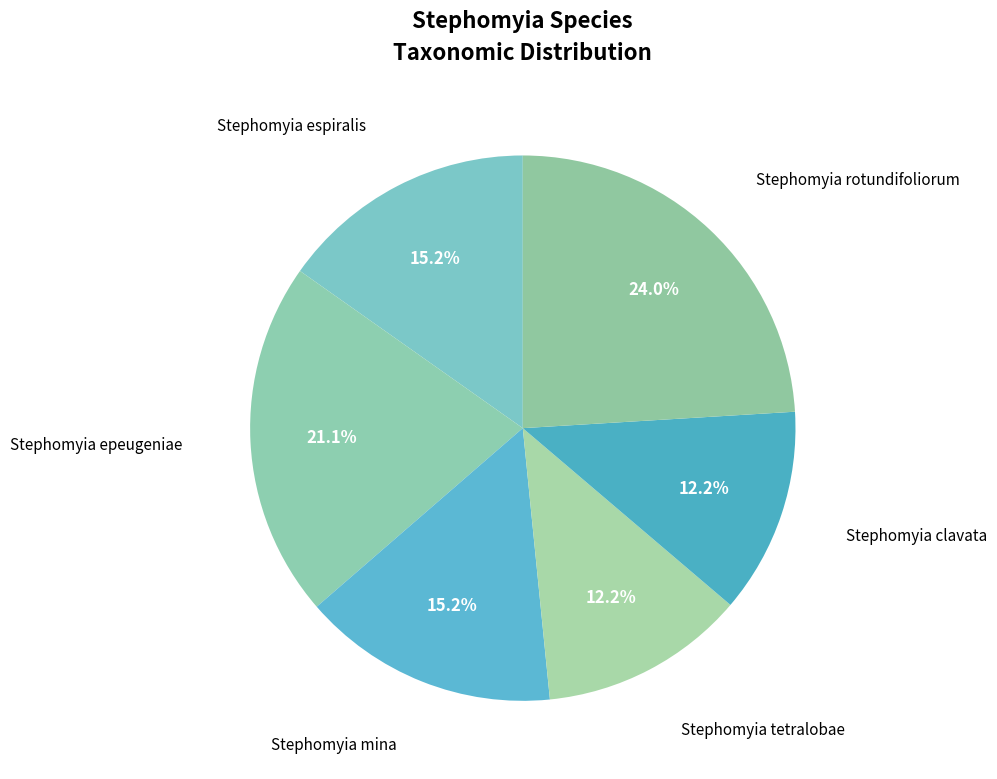

Which slice is the largest?

Stephomyia rotundifoliorum